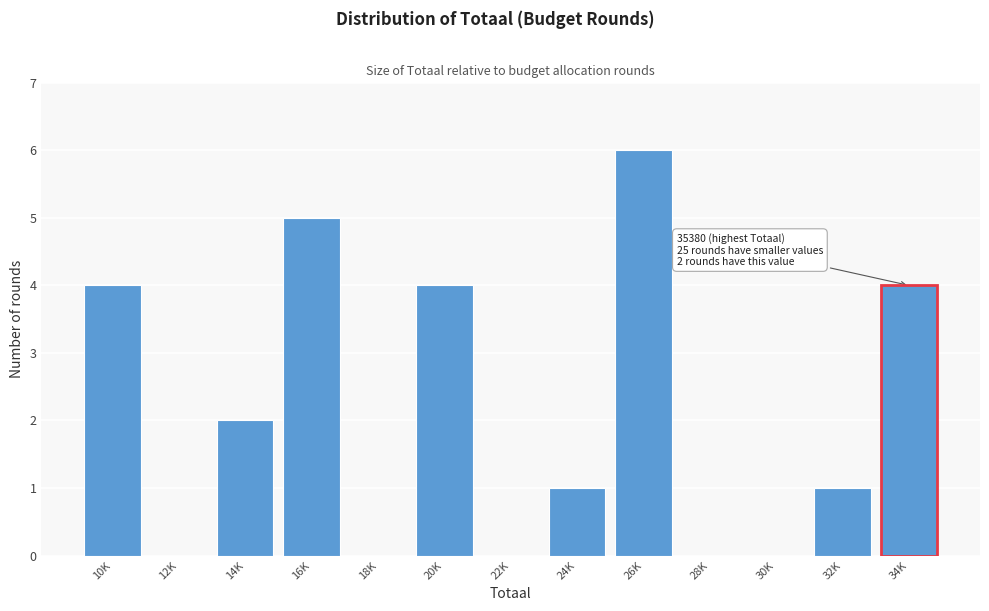

Reading left to right, transcribe all the data shown in this chart.

10K=4	12K=0	14K=2	16K=5	18K=0	20K=4	22K=0	24K=1	26K=6	28K=0	30K=0	32K=1	34K=4